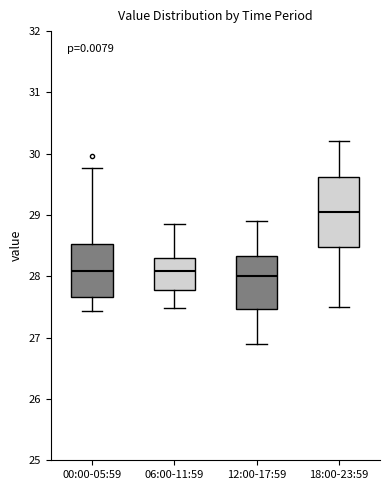

Reading left to right, read every box against the y-axis: the position of its median line, the range the box covers, and the ends of its whiskers. The values are not printed on the chart, so give them approximately, as read against the axis.

00:00-05:59: median 28.1, box 27.7 to 28.5, whiskers 27.4 to 29.8
06:00-11:59: median 28.1, box 27.8 to 28.3, whiskers 27.5 to 28.9
12:00-17:59: median 28.0, box 27.5 to 28.3, whiskers 26.9 to 28.9
18:00-23:59: median 29.1, box 28.5 to 29.6, whiskers 27.5 to 30.2